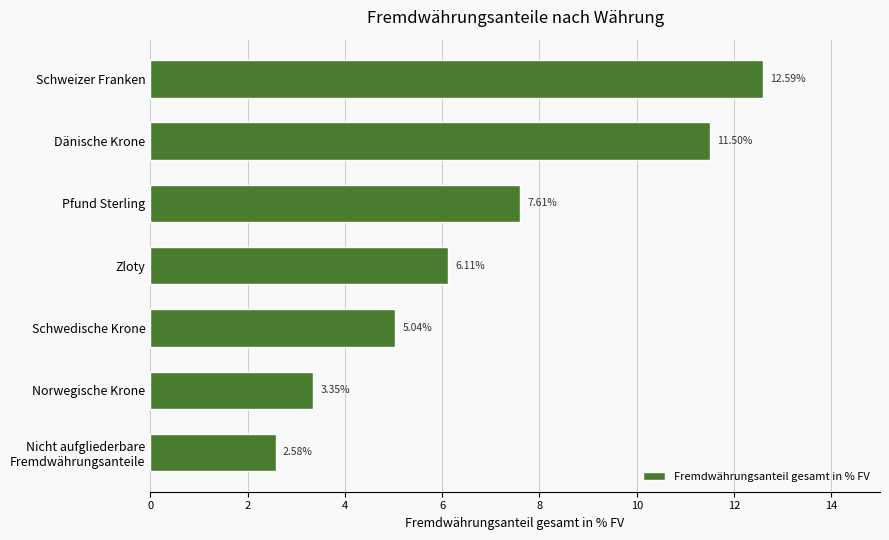

Where is the data nearest to the value 7?

Pfund Sterling